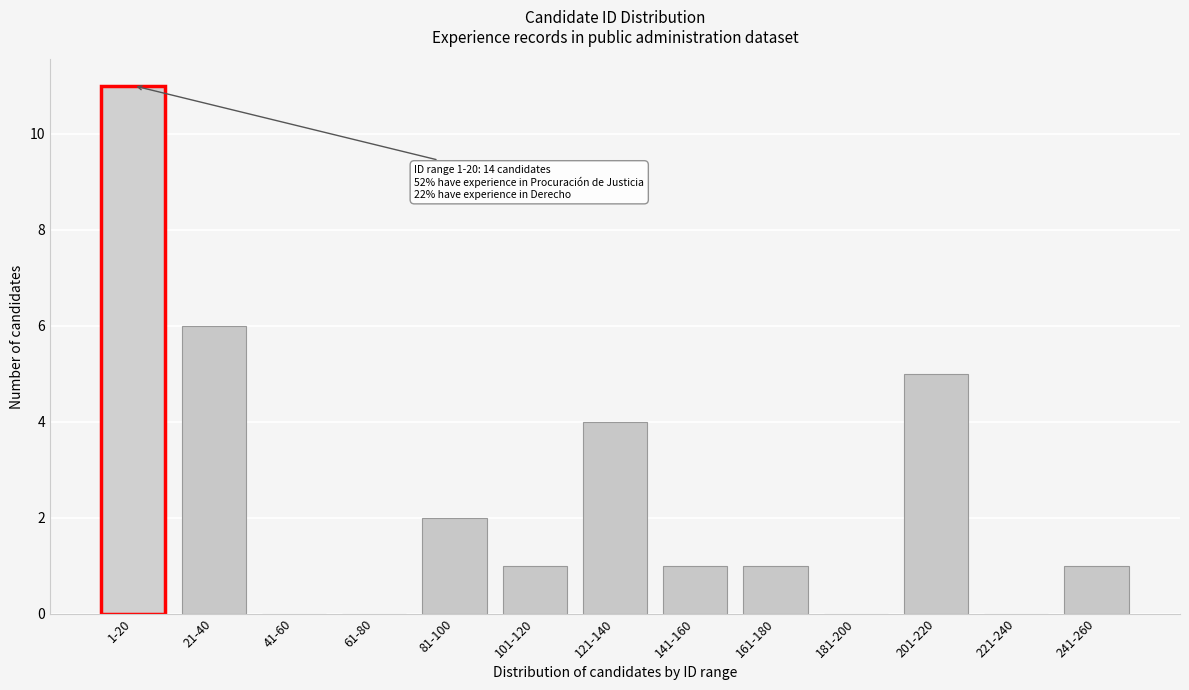

Reading left to right, list all the values displayed in this chart.

1-20=11	21-40=6	41-60=0	61-80=0	81-100=2	101-120=1	121-140=4	141-160=1	161-180=1	181-200=0	201-220=5	221-240=0	241-260=1